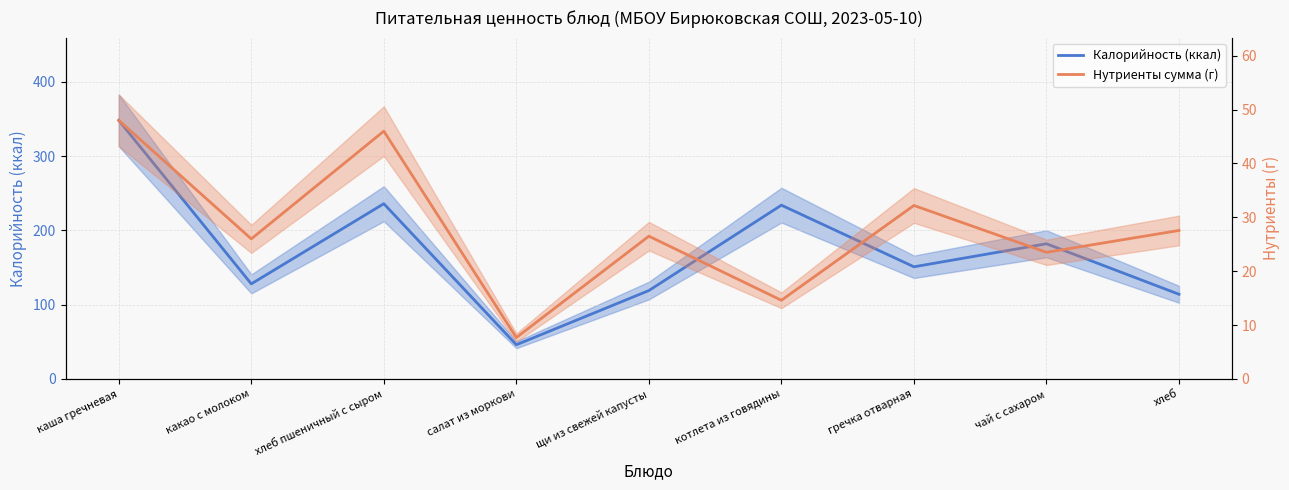

True or false: Нутриенты сумма (г) and Калорийность (ккал) intersect in this chart.

False